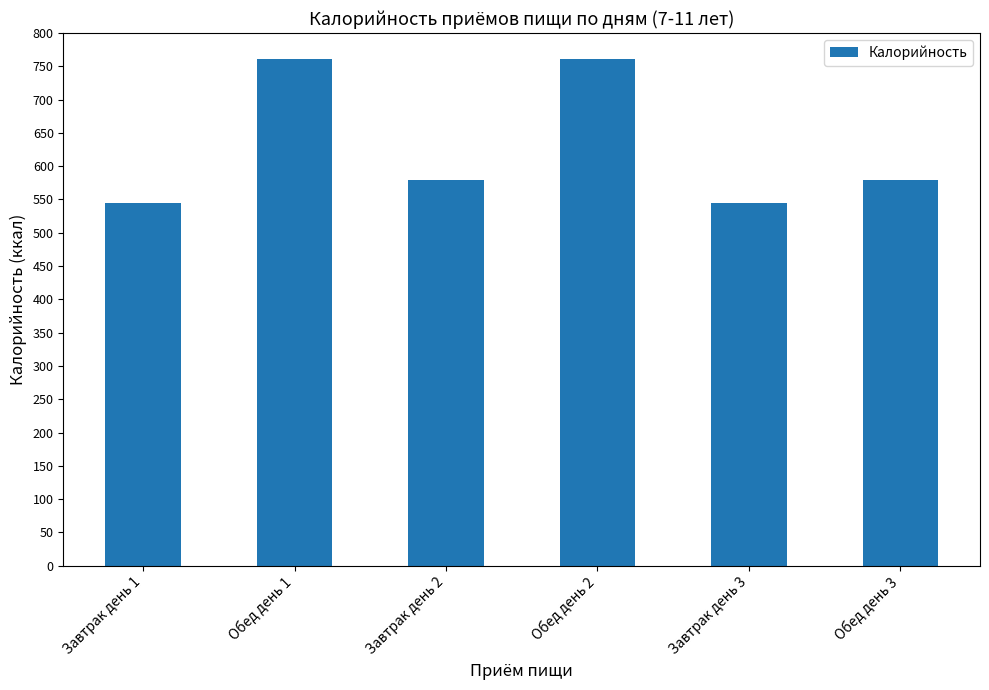

Reading left to right, transcribe all the data shown in this chart.

Завтрак день 1=544.2	Обед день 1=761.1	Завтрак день 2=578.7	Обед день 2=761.1	Завтрак день 3=544.2	Обед день 3=578.7